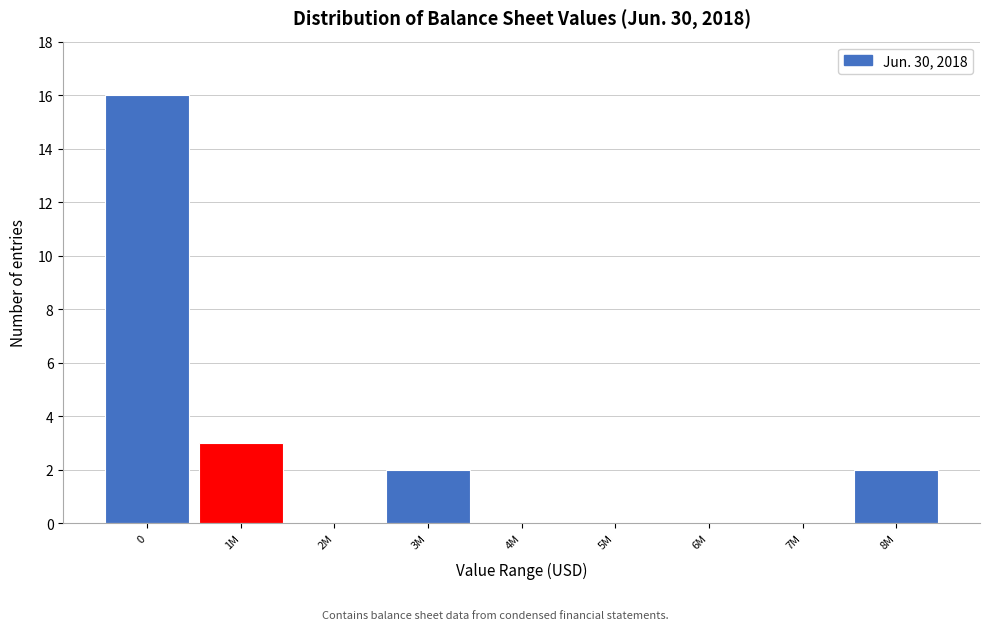

Reading left to right, transcribe all the data shown in this chart.

0=16	1M=3	2M=0	3M=2	4M=0	5M=0	6M=0	7M=0	8M=2